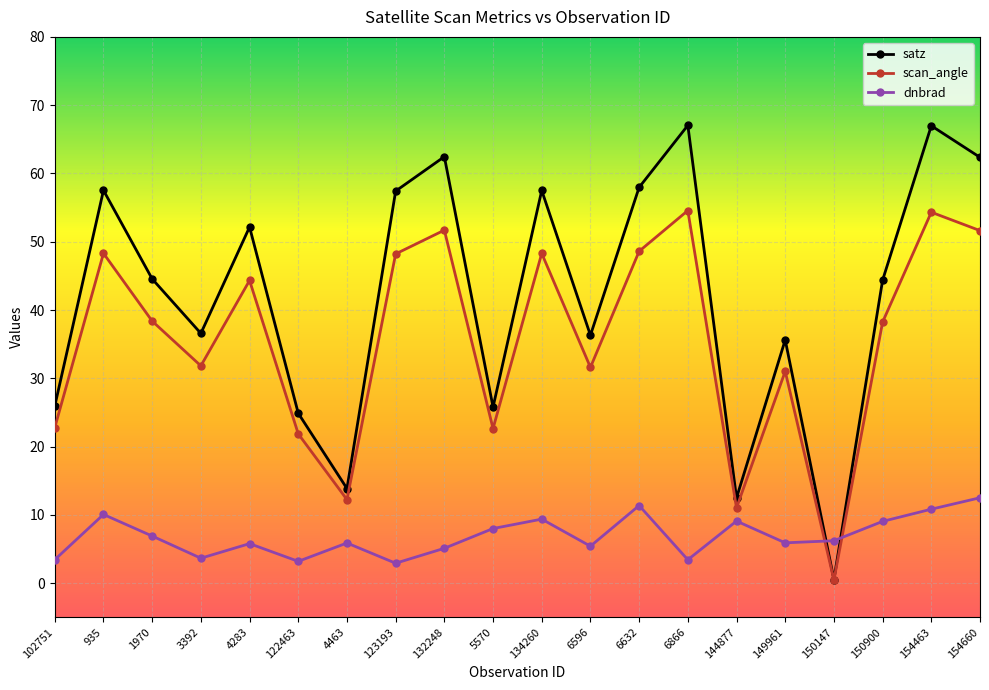

Is the value of satz at 935 greater than the value of dnbrad at 149961?

Yes